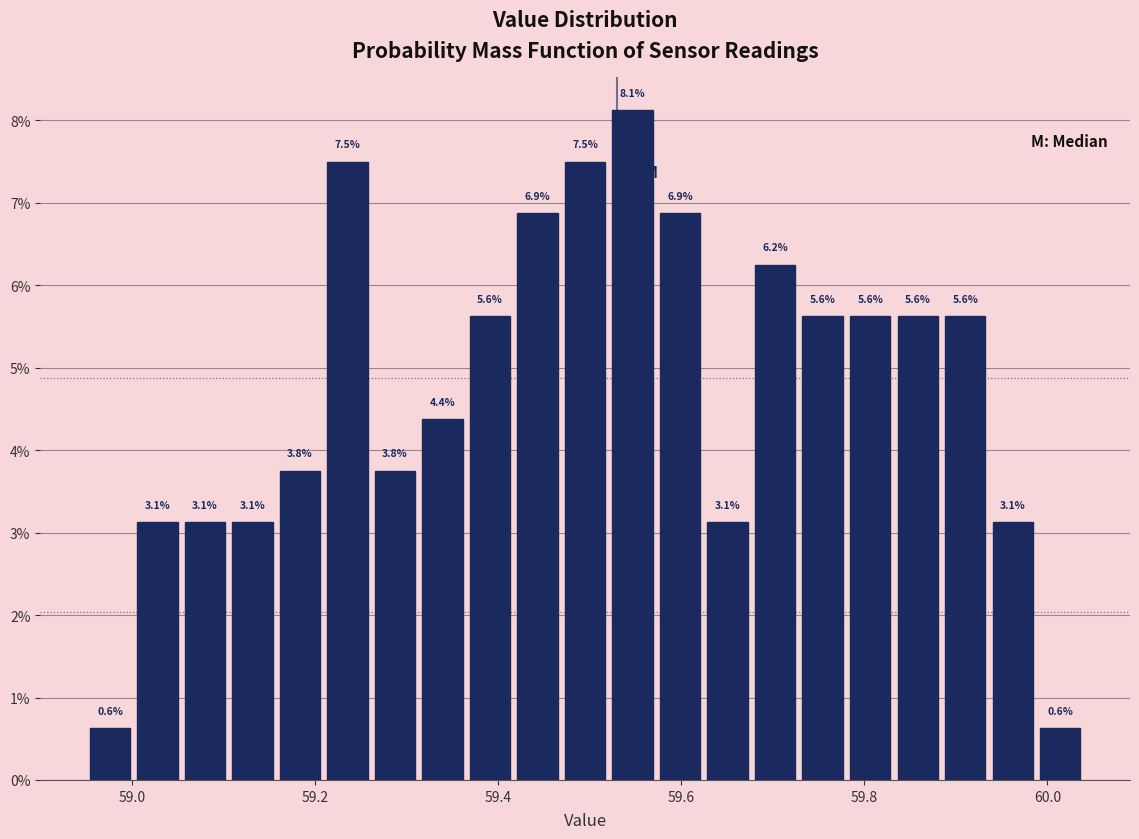

Around what value on the x-axis is the tallest bar? Give the approximate position of its centre, as read against the axis.

59.54